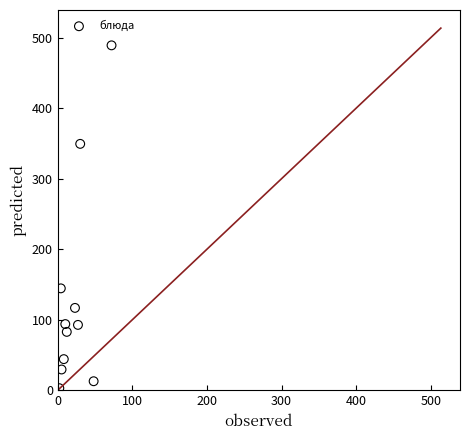

What is the range of Y values (max minus min)?

486.2